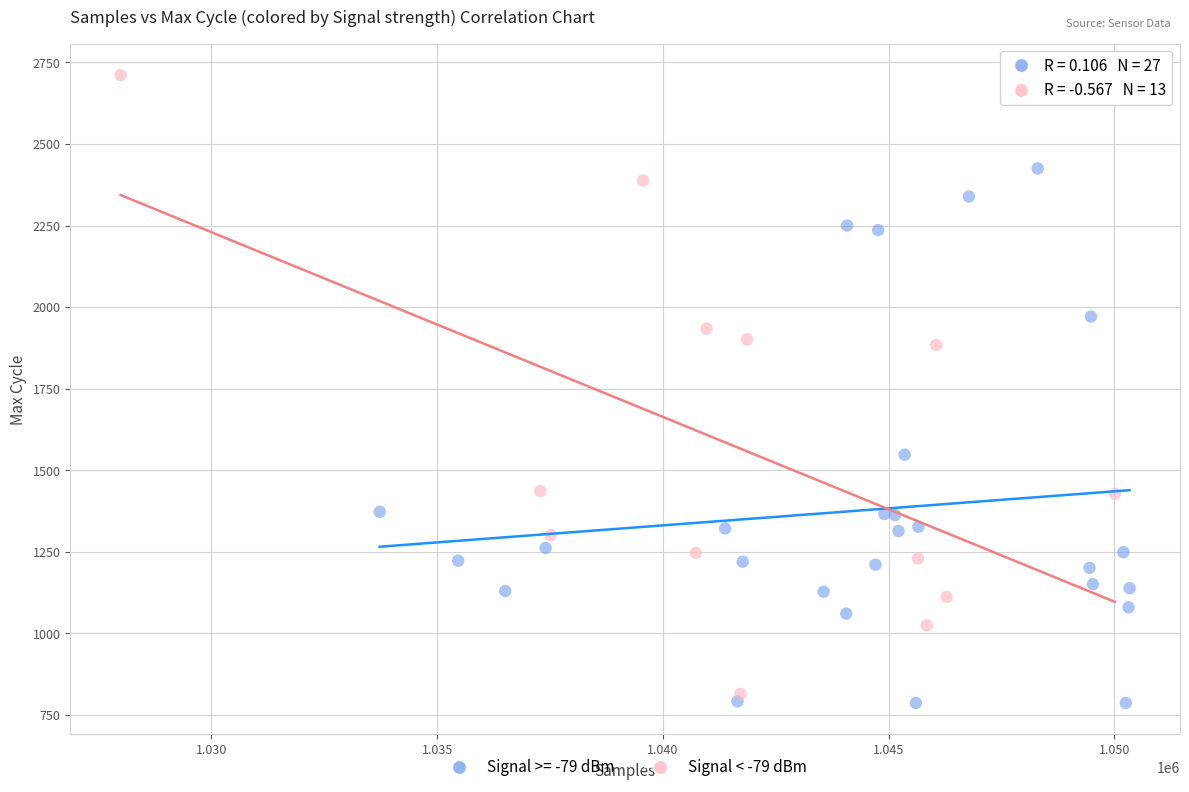

Which series reaches the maximum Y coordinate?

Signal < -79 dBm